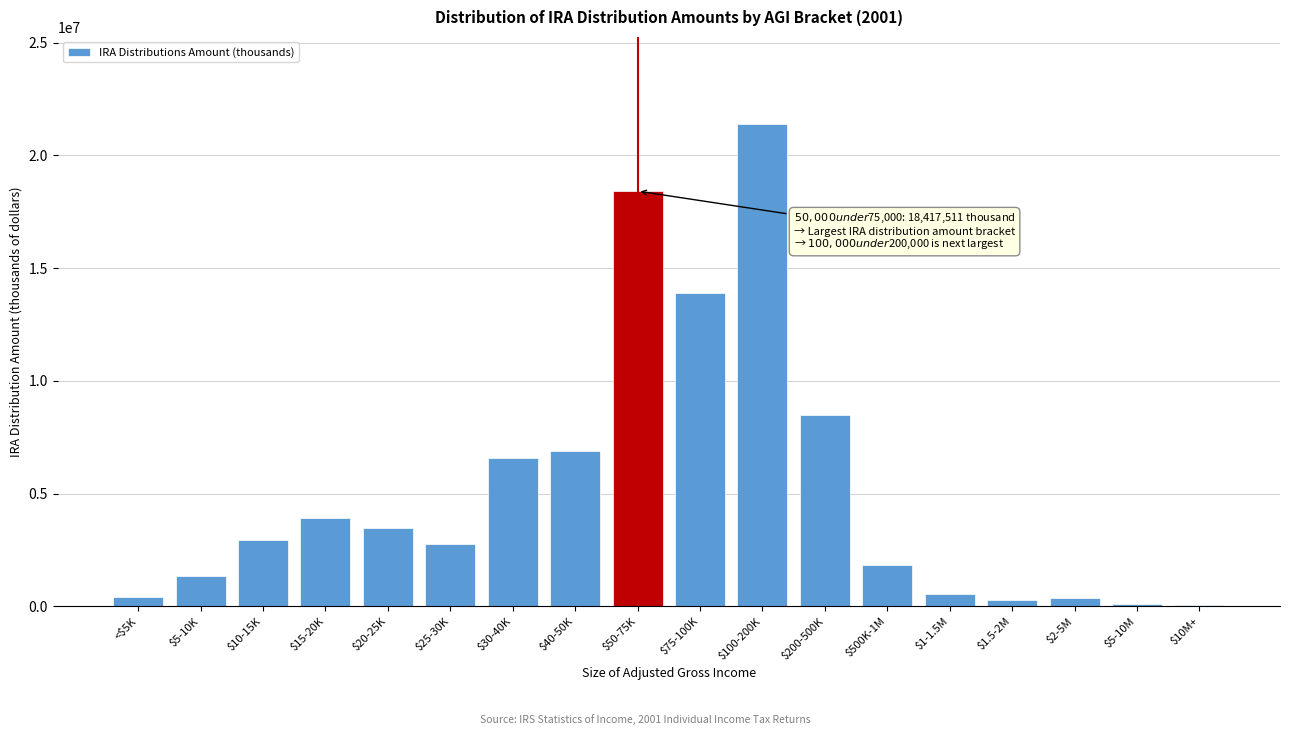

What is the maximum value shown in the chart?

21403641